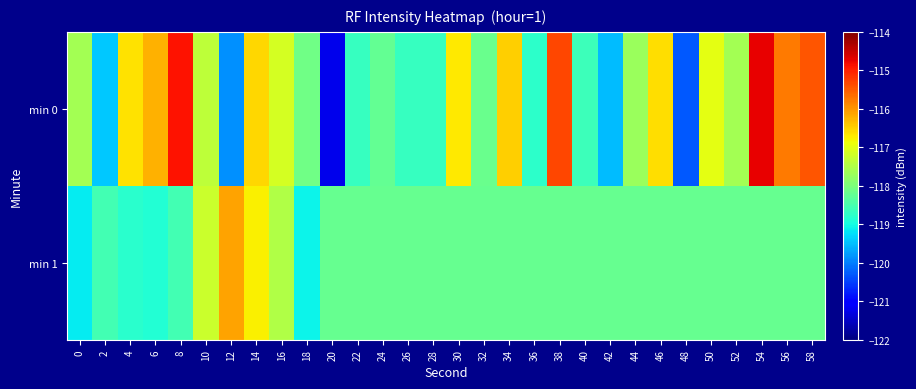

Rank the series by their maximum value, from lowest to highest.

min 1, min 0